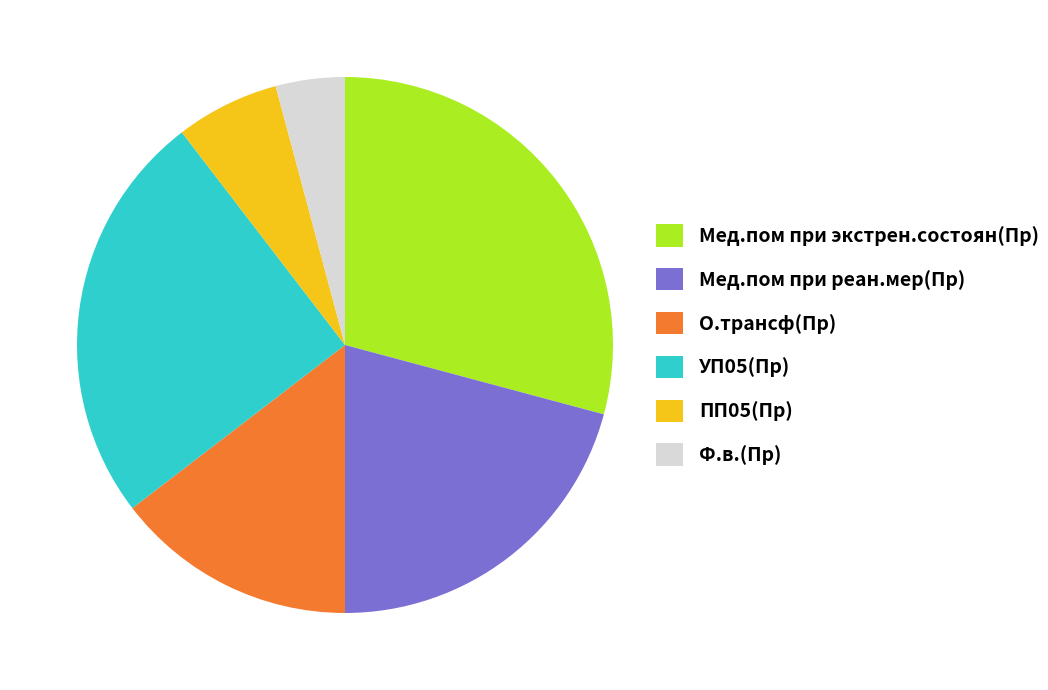

Which category has the smallest portion of the pie?

Ф.в.(Пр)